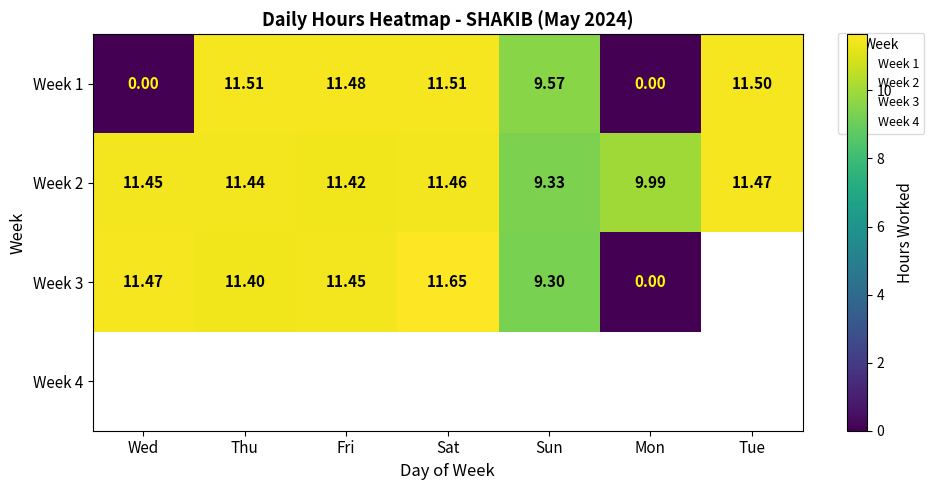

At how many categories does at least one series exceed 0?

7